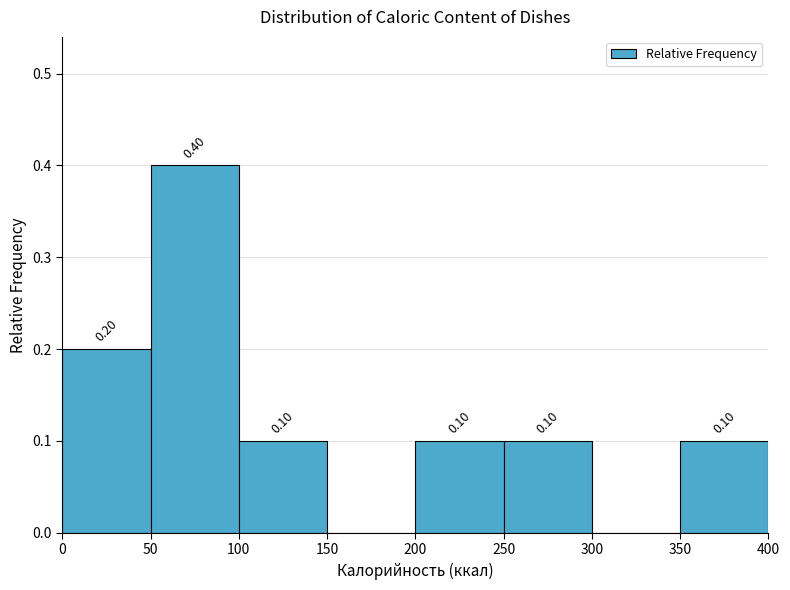

Which range on the x-axis has the tallest bar?

50 to 100